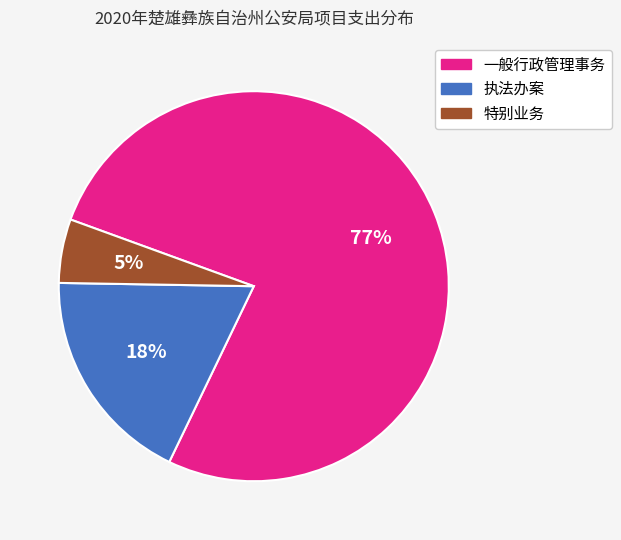

Which category has the smallest portion of the pie?

特别业务